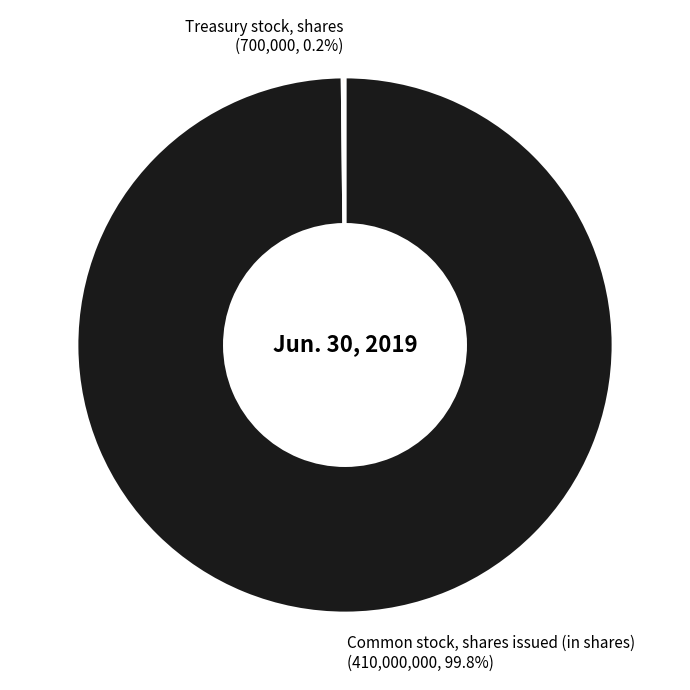

What is the majority slice?

Common stock, shares issued (in shares)